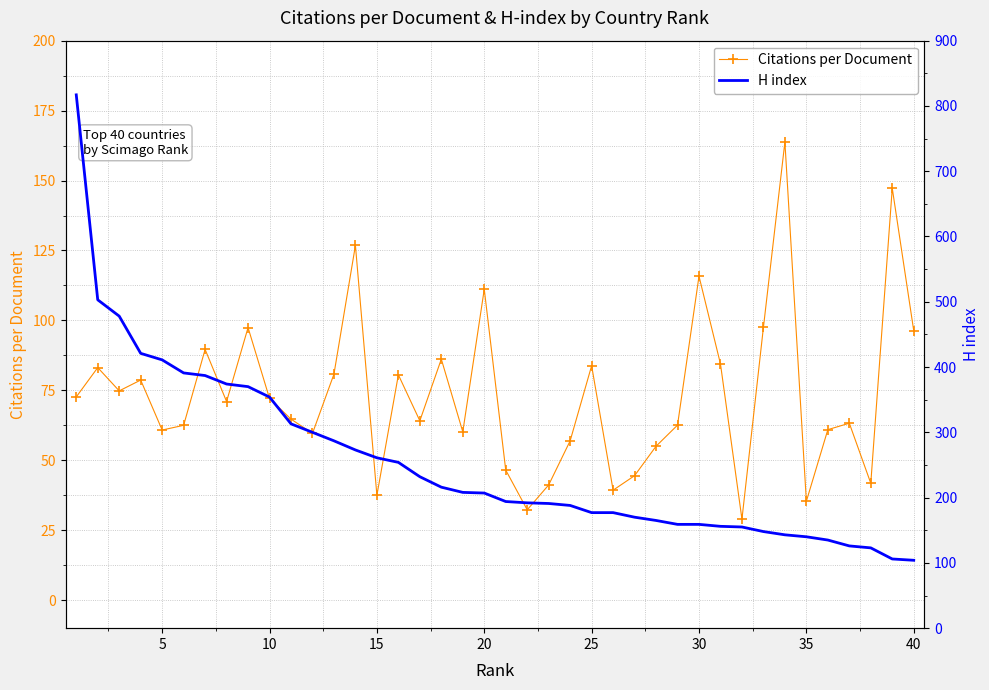

Rank the series by their maximum value, from lowest to highest.

Citations per Document, H index